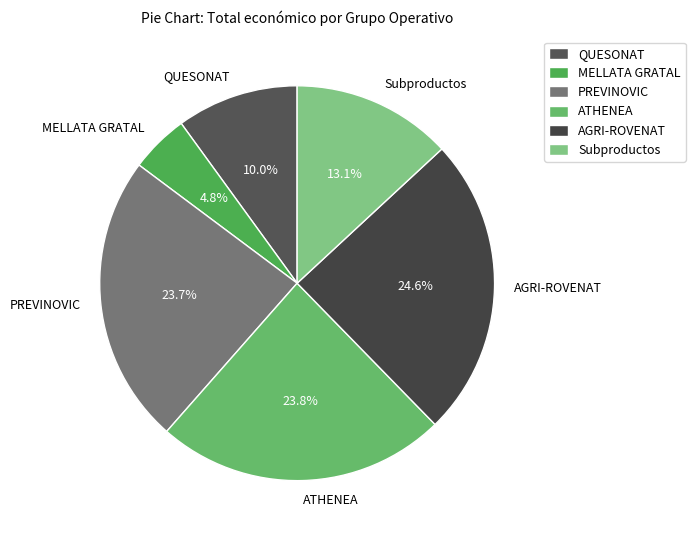

How many slices are in this pie chart?

6